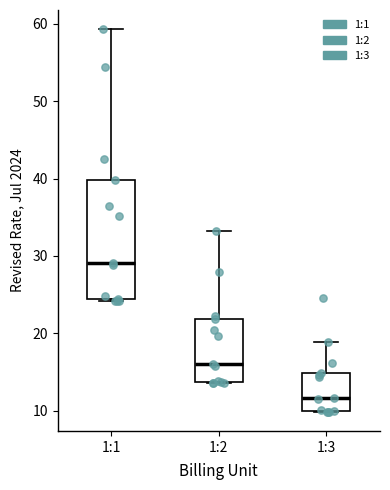

Which box is the tallest, from its lower edge to its upper edge?

1:1